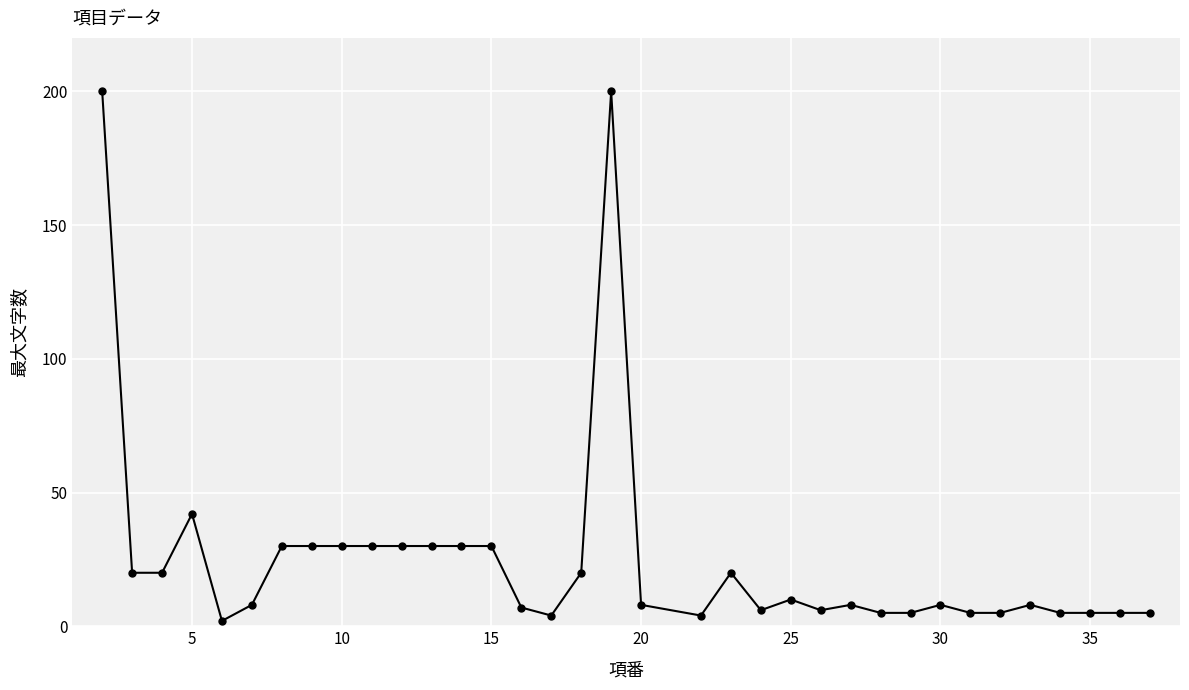

How many data points does each series have?

35